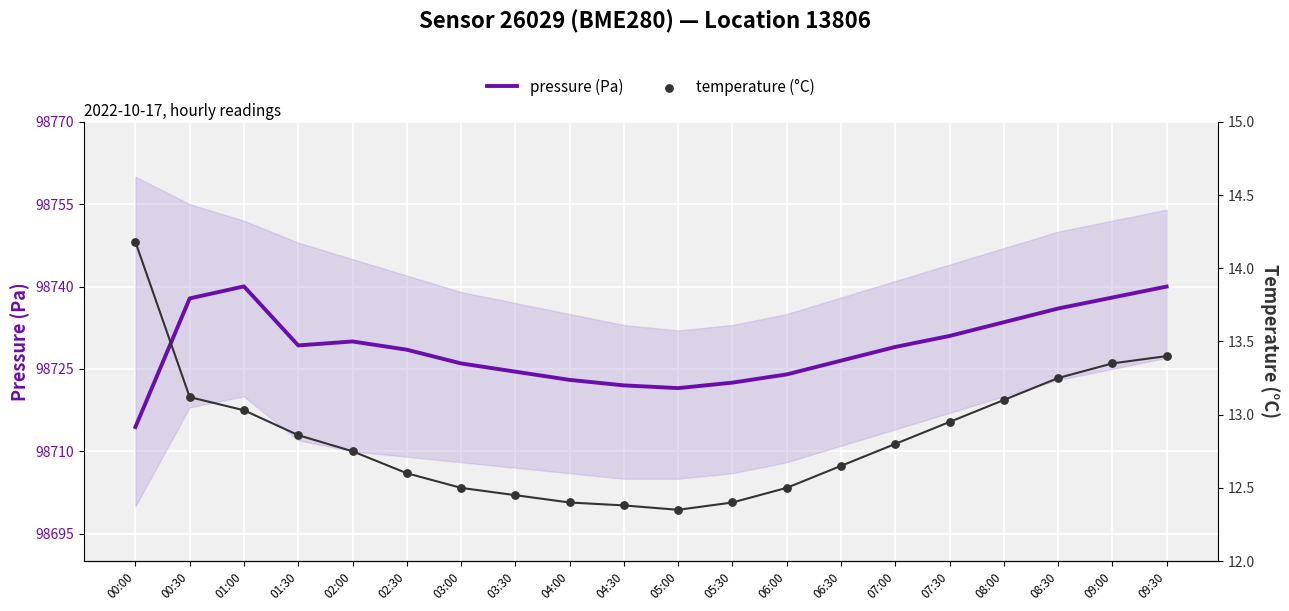

At how many categories does at least one series exceed 42466?

20